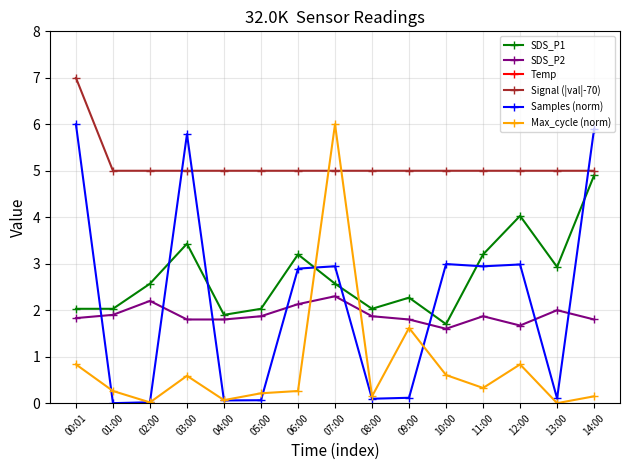

Which series has the largest range (max minus min)?

Samples (norm)